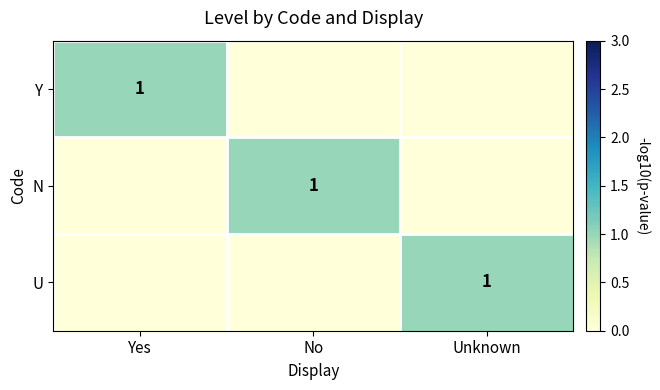

Count the number of categories in the chart.

3